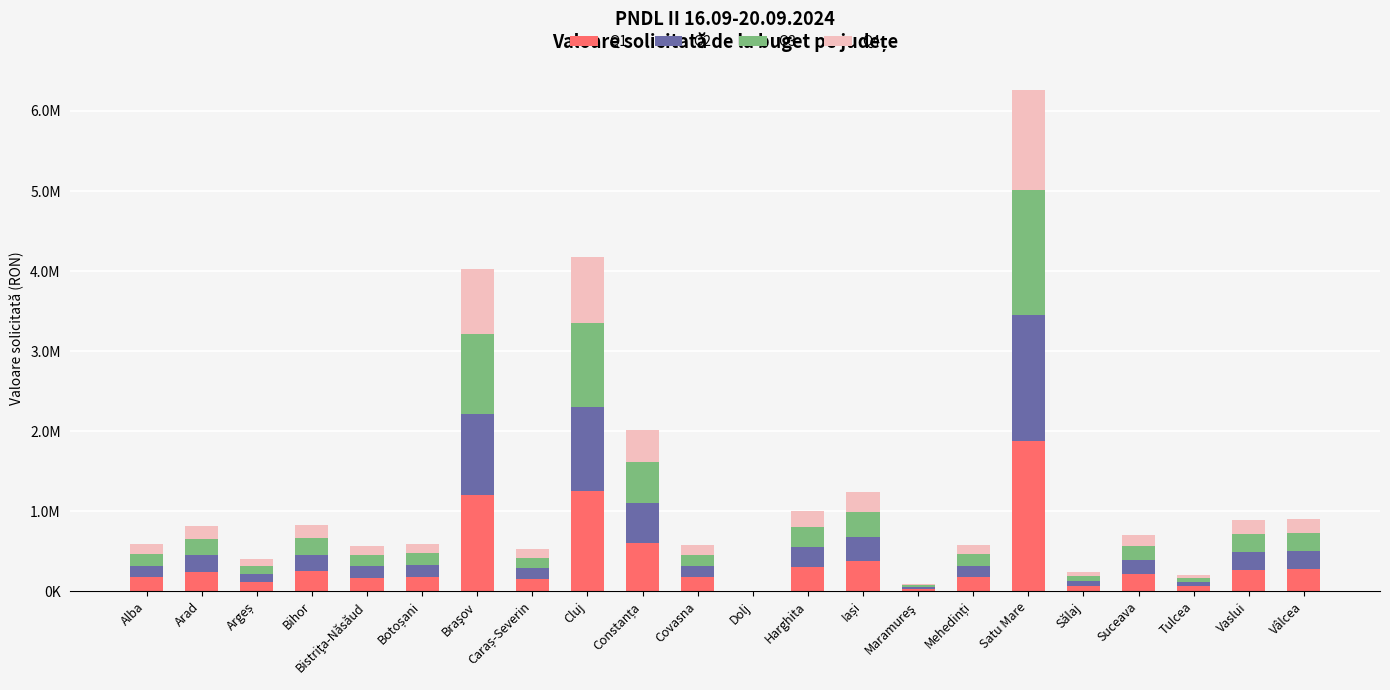

Rank the series by their maximum value, from highest to lowest.

Q1, Q2, Q3, Q4